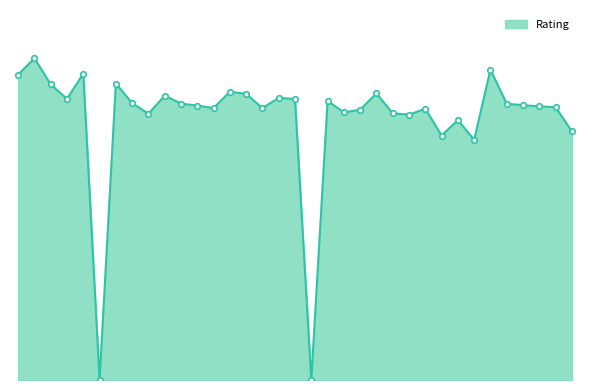

How many lines are shown in the chart?

1